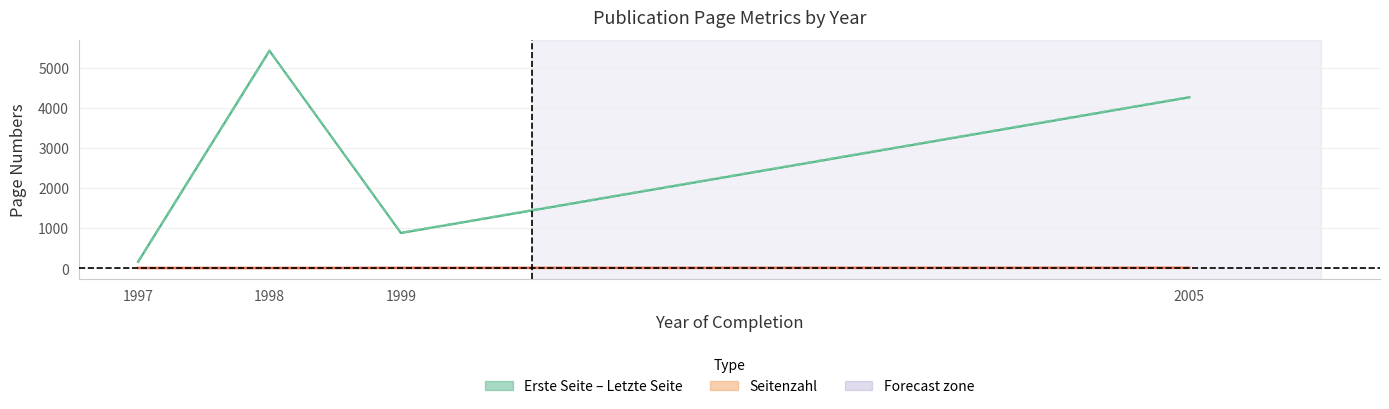

At which label does Letzte Seite reach its peak?

1998